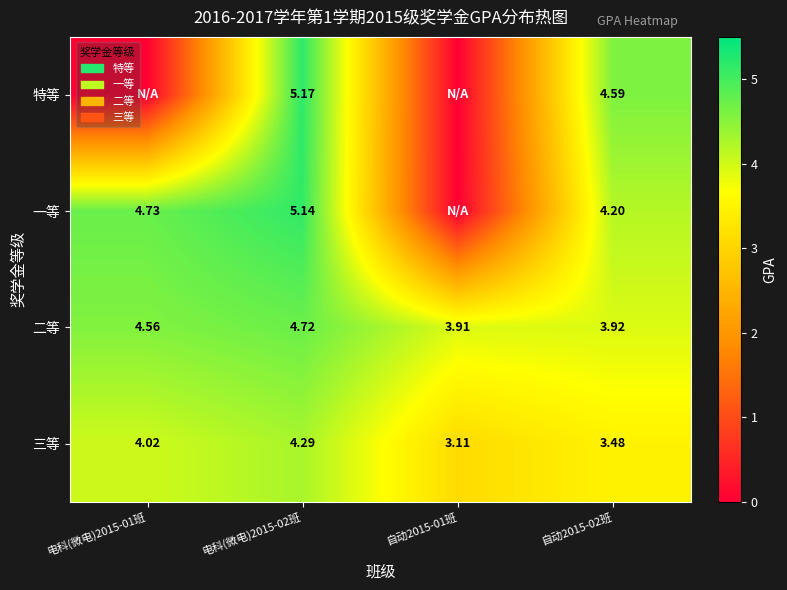

At which label is 一等 closest to 2?

自动2015-01班